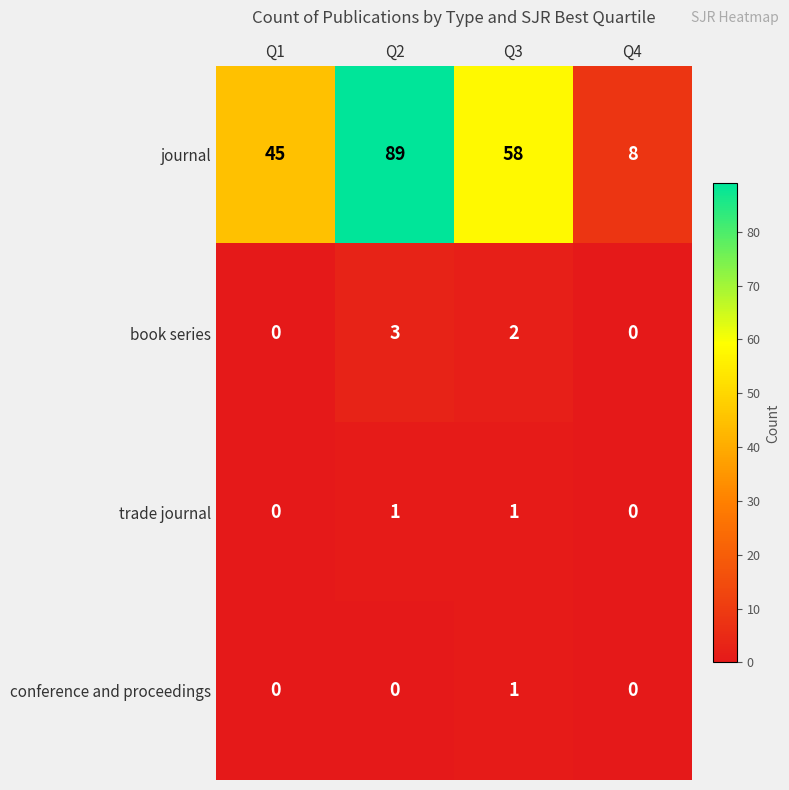

At which category is the sum across all series the highest?

Q2